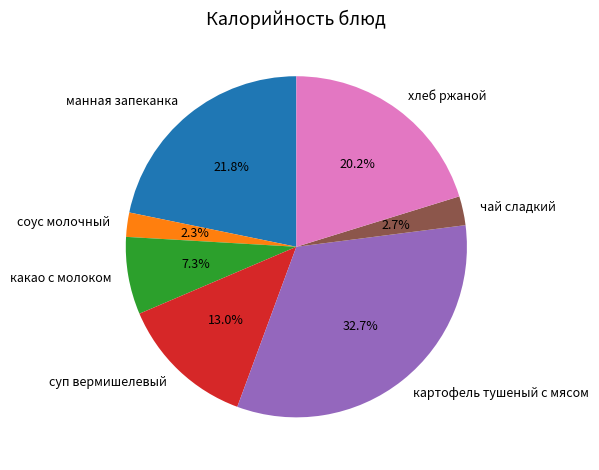

What percentage is the чай сладкий slice, to the nearest percent?

3%